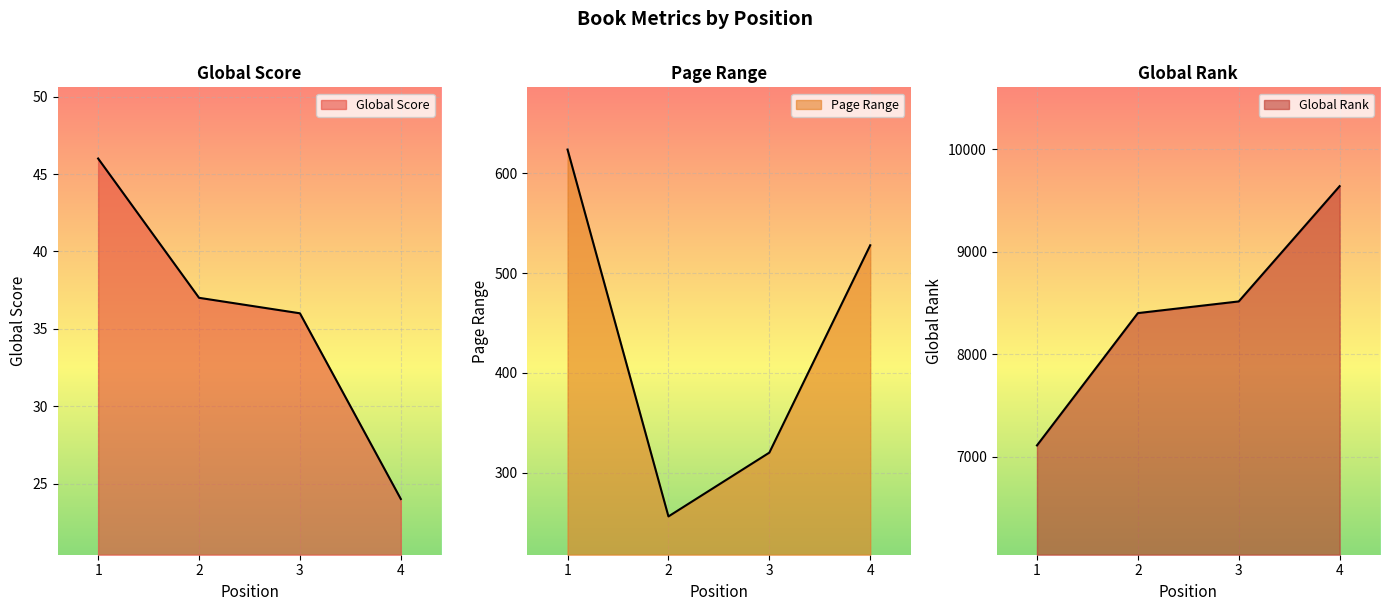

Count the number of data series in this chart.

3